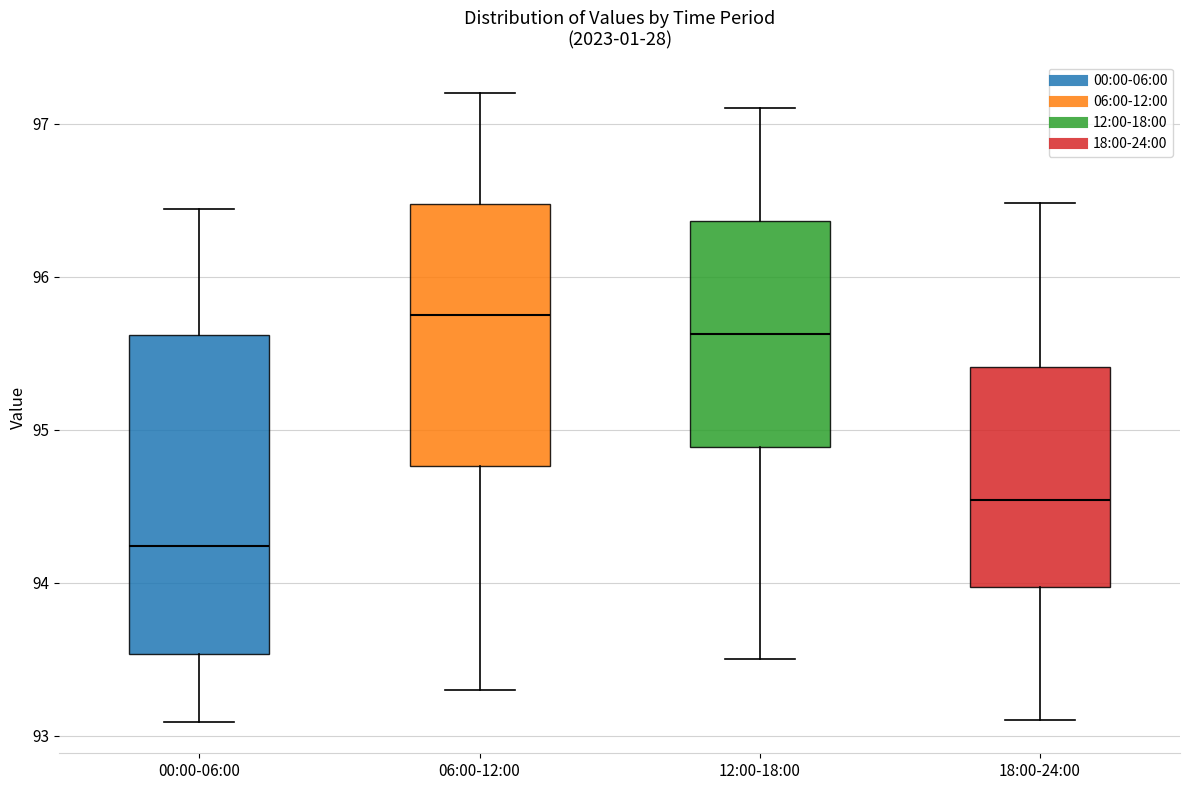

Reading left to right, read every box against the y-axis: the position of its median line, the range the box covers, and the ends of its whiskers. The values are not printed on the chart, so give them approximately, as read against the axis.

00:00-06:00: median 94.2, box 93.5 to 95.6, whiskers 93.1 to 96.4
06:00-12:00: median 95.8, box 94.8 to 96.5, whiskers 93.3 to 97.2
12:00-18:00: median 95.6, box 94.9 to 96.4, whiskers 93.5 to 97.1
18:00-24:00: median 94.5, box 94.0 to 95.4, whiskers 93.1 to 96.5